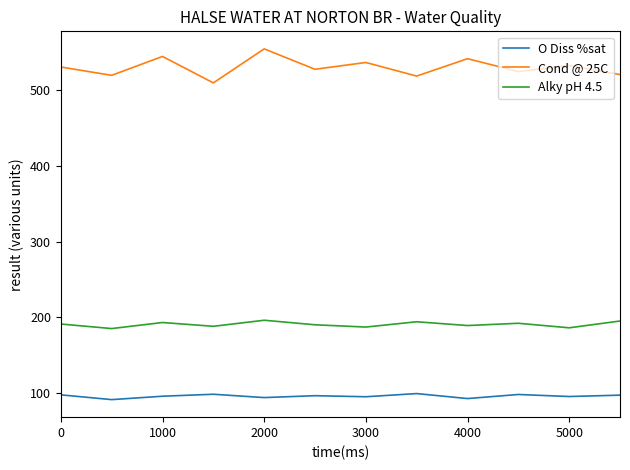

True or false: O Diss %sat and Alky pH 4.5 cross at least once.

False